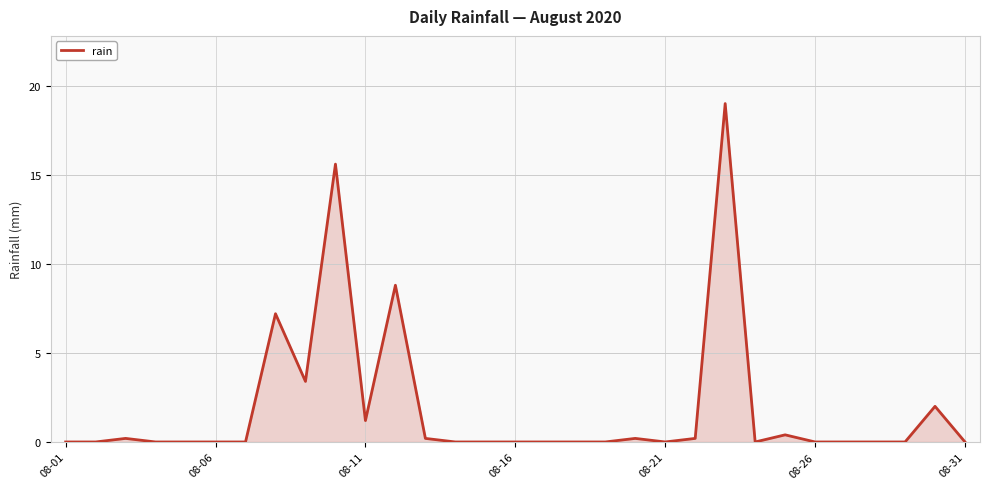

What is the greatest value displayed?

19.0